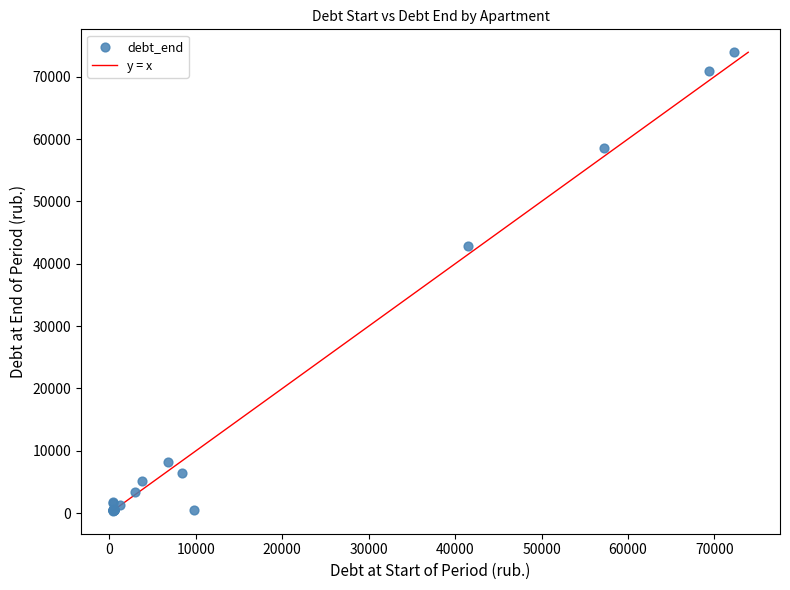

What Y value in the scatter plot is closest to 37171?

42882.1